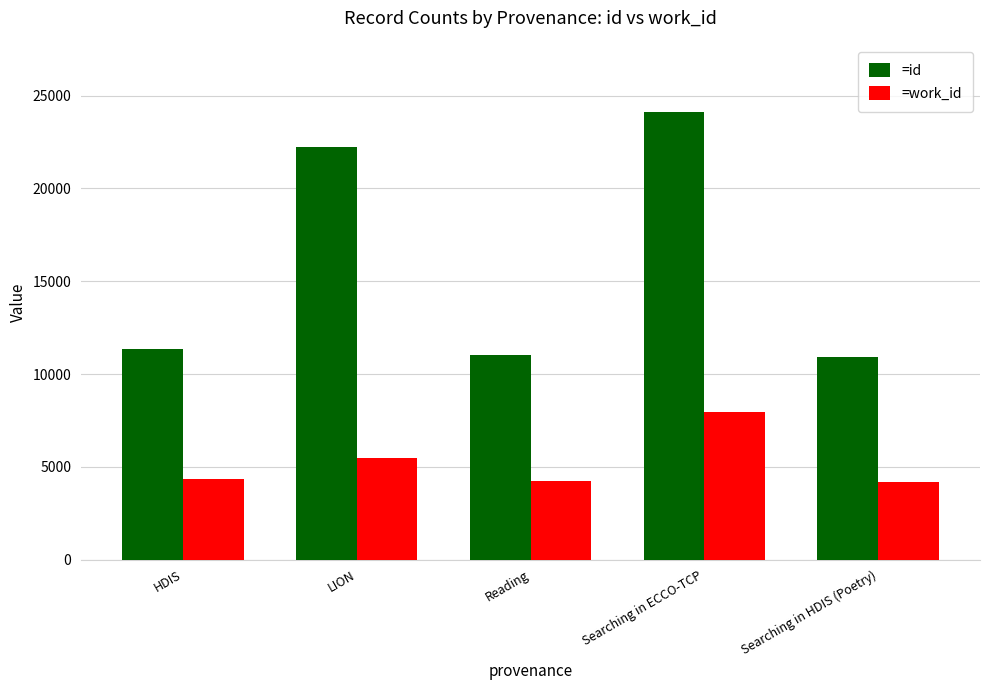

What is the difference between the highest and lowest values at Searching in HDIS (Poetry)?

6703